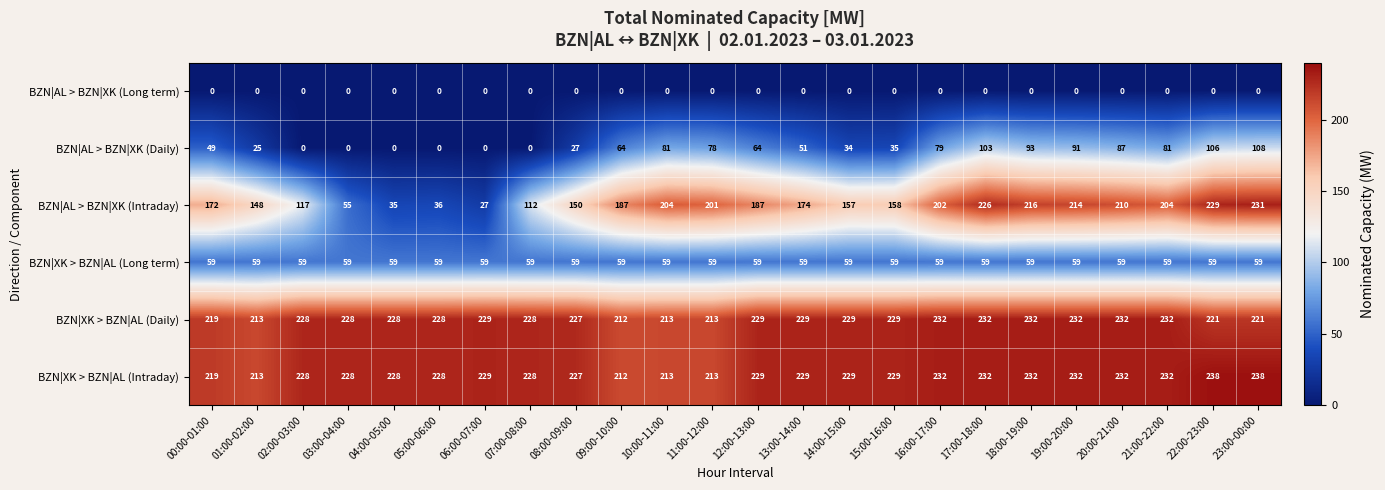

Which series has the largest range (max minus min)?

BZN|AL > BZN|XK (Intraday)